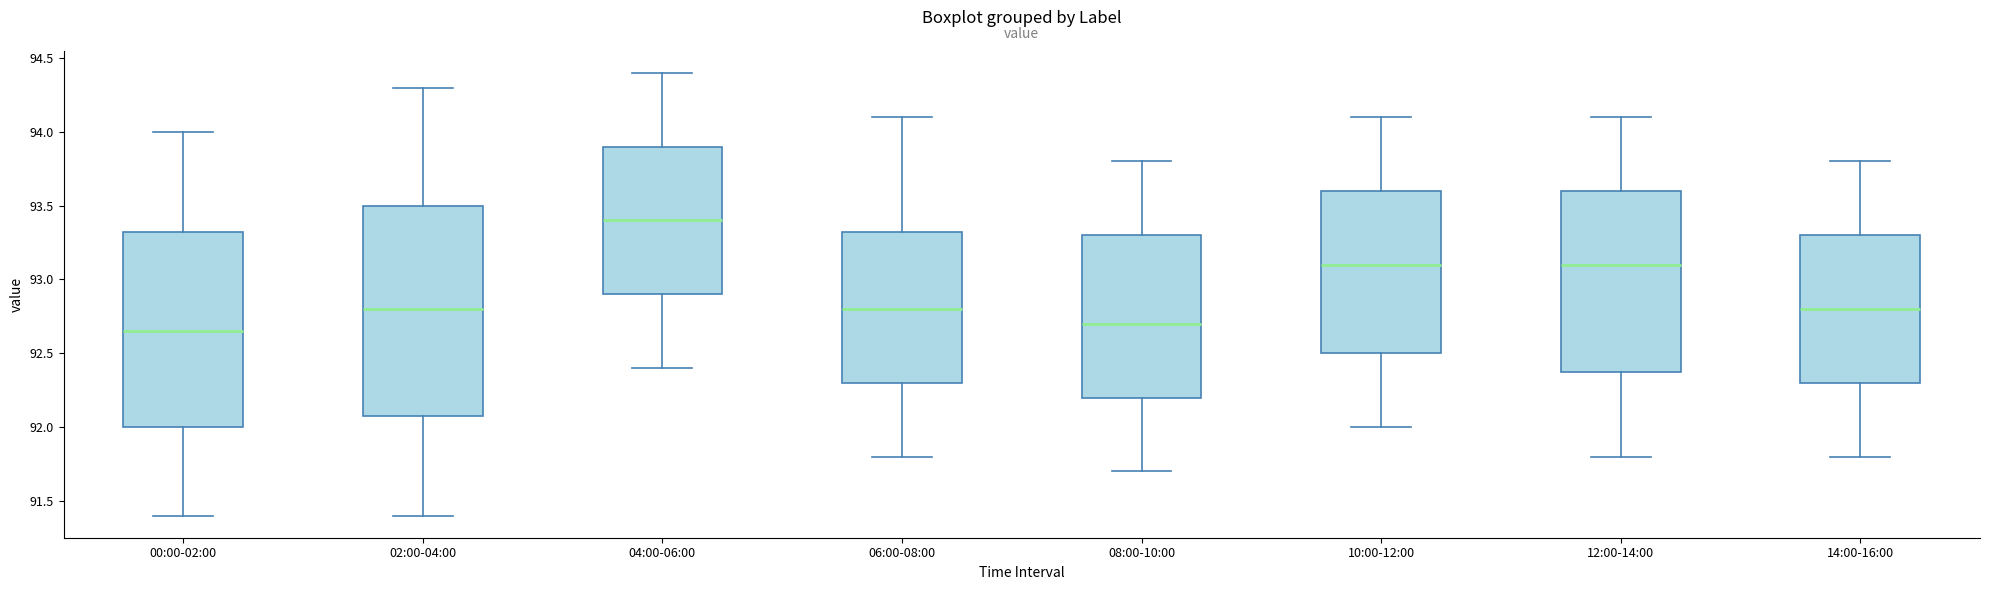

Reading left to right, read every box against the y-axis: the position of its median line, the range the box covers, and the ends of its whiskers. The values are not printed on the chart, so give them approximately, as read against the axis.

00:00-02:00: median 92.65, box 92.00 to 93.35, whiskers 91.40 to 94.00
02:00-04:00: median 92.80, box 92.10 to 93.50, whiskers 91.40 to 94.30
04:00-06:00: median 93.40, box 92.90 to 93.90, whiskers 92.40 to 94.40
06:00-08:00: median 92.80, box 92.30 to 93.35, whiskers 91.80 to 94.10
08:00-10:00: median 92.70, box 92.20 to 93.30, whiskers 91.70 to 93.80
10:00-12:00: median 93.10, box 92.50 to 93.60, whiskers 92.00 to 94.10
12:00-14:00: median 93.10, box 92.40 to 93.60, whiskers 91.80 to 94.10
14:00-16:00: median 92.80, box 92.30 to 93.30, whiskers 91.80 to 93.80